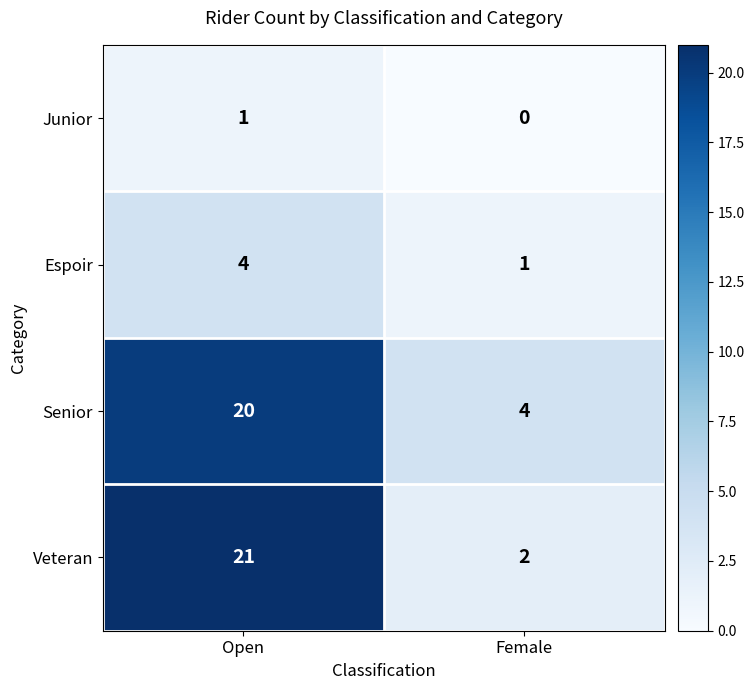

True or false: Espoir has a value of 2 at Open.

False